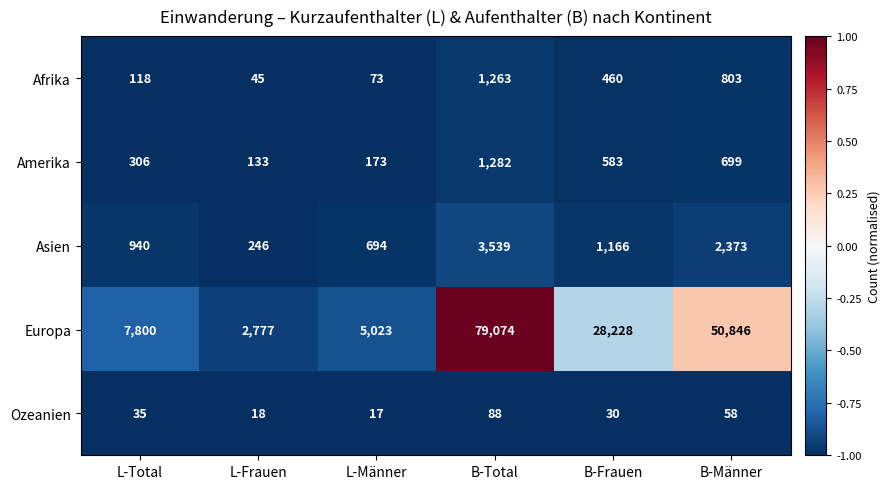

What is the sum of all Ozeanien values?

246